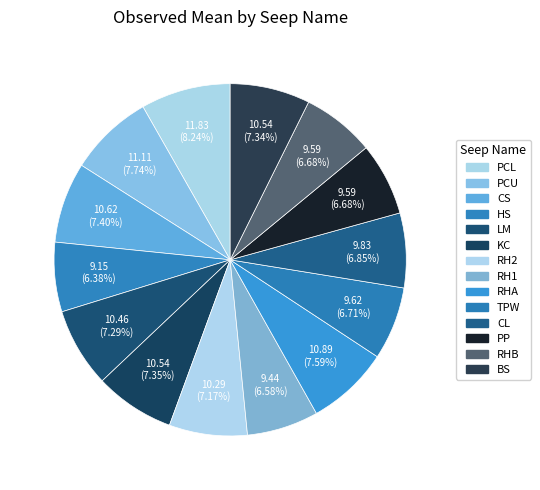

Count the number of slices in the pie.

14